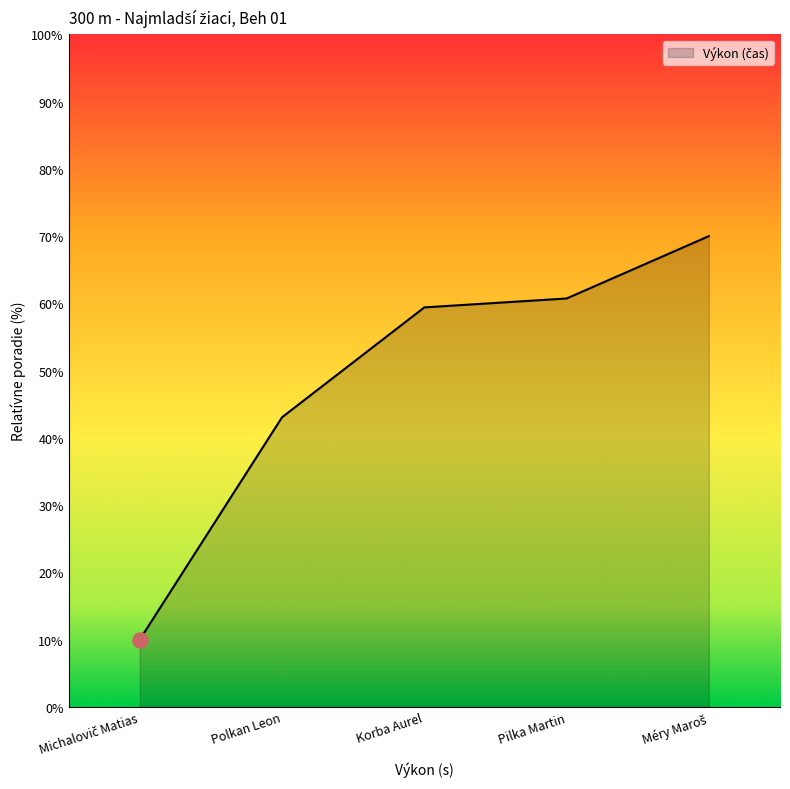

Approximately how many times larger is the value at Korba Aurel compared to Méry Maroš?

0.8